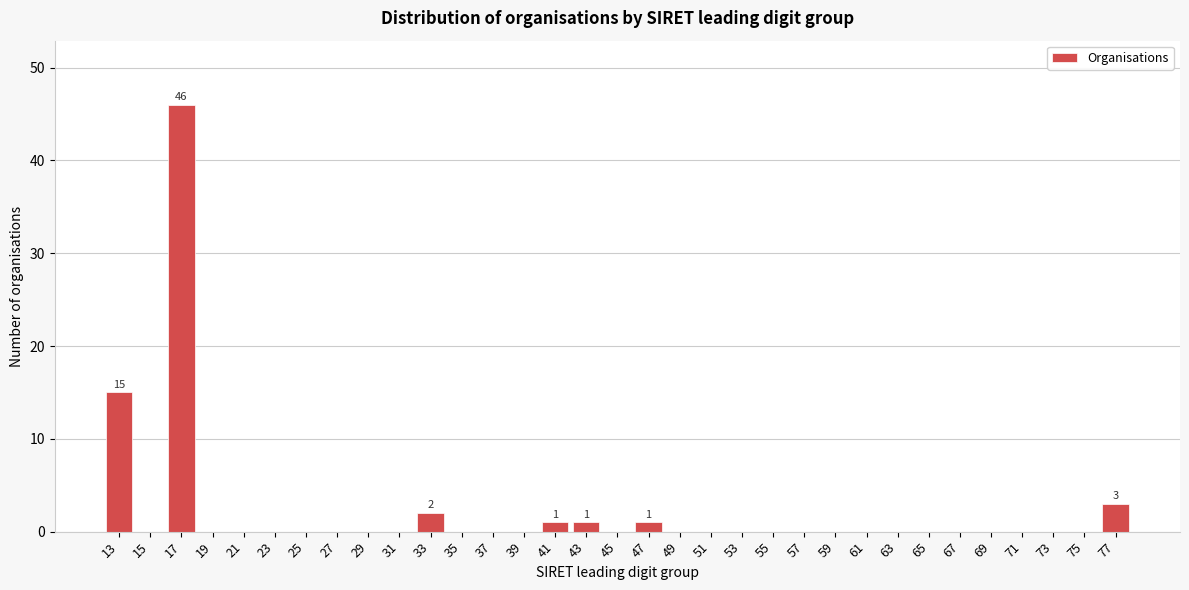

Which has a higher value, 53 or 13?

13